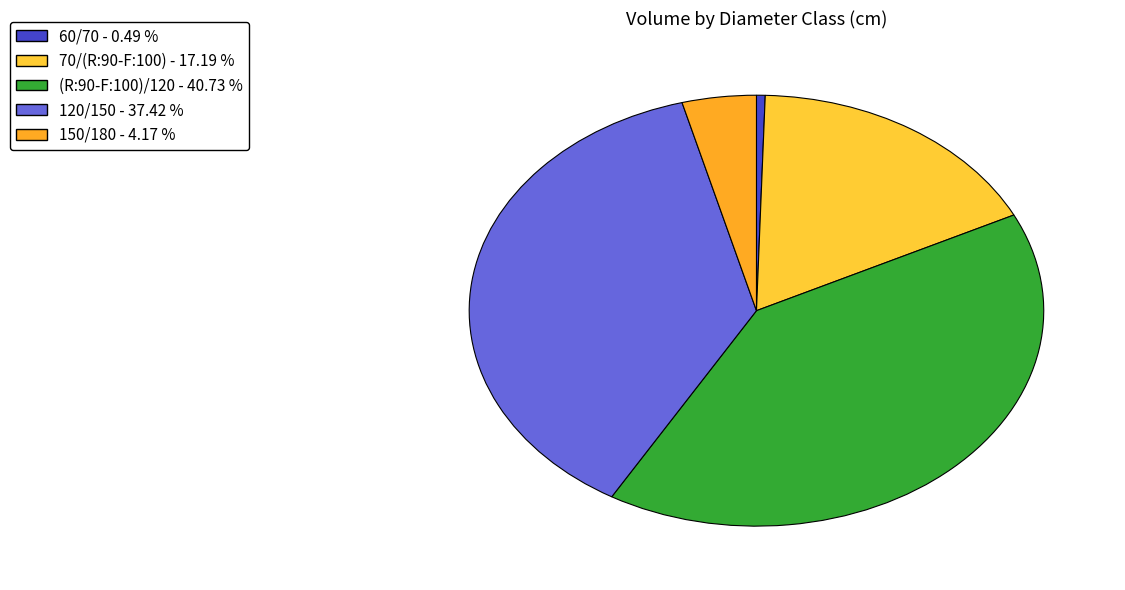

What is the smallest slice in the pie chart?

60/70